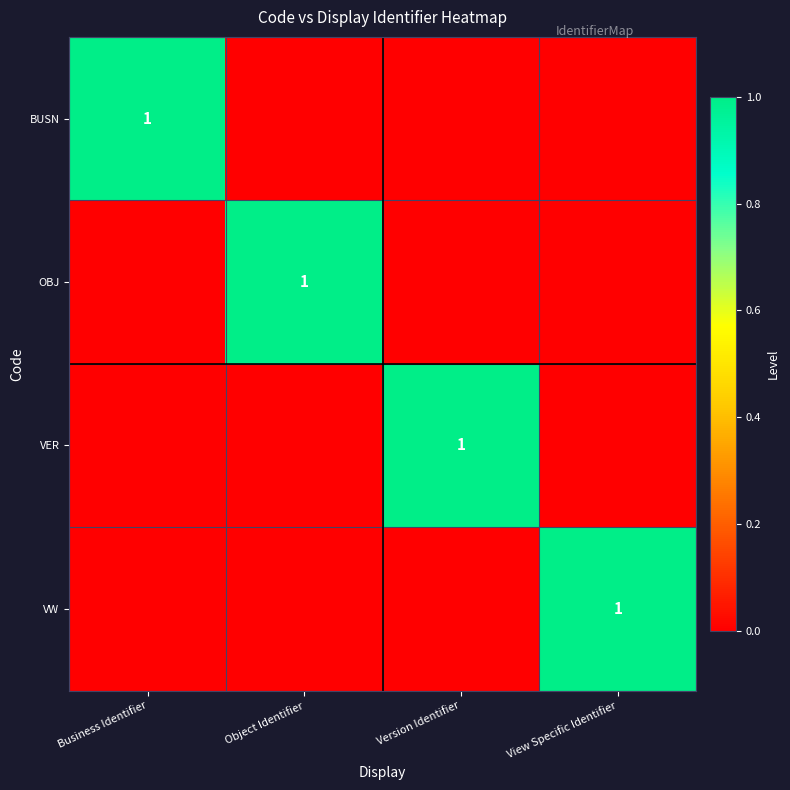

True or false: VW has a value of 1 at View Specific Identifier.

True